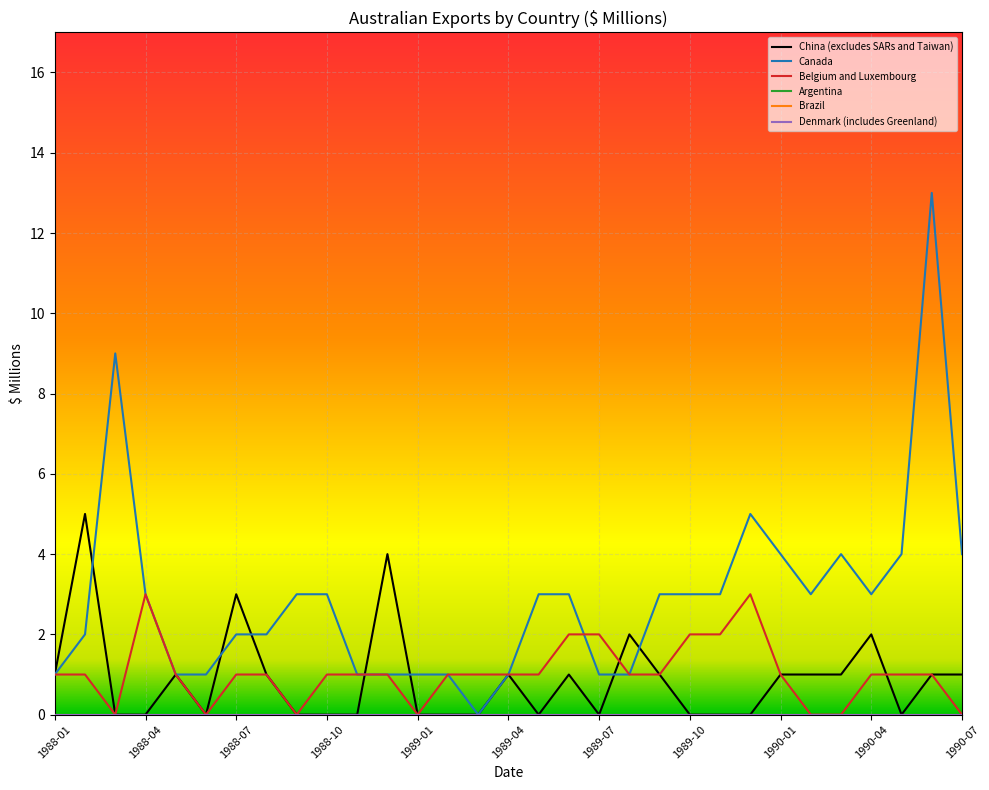

Does the chart have visible grid lines?

Yes